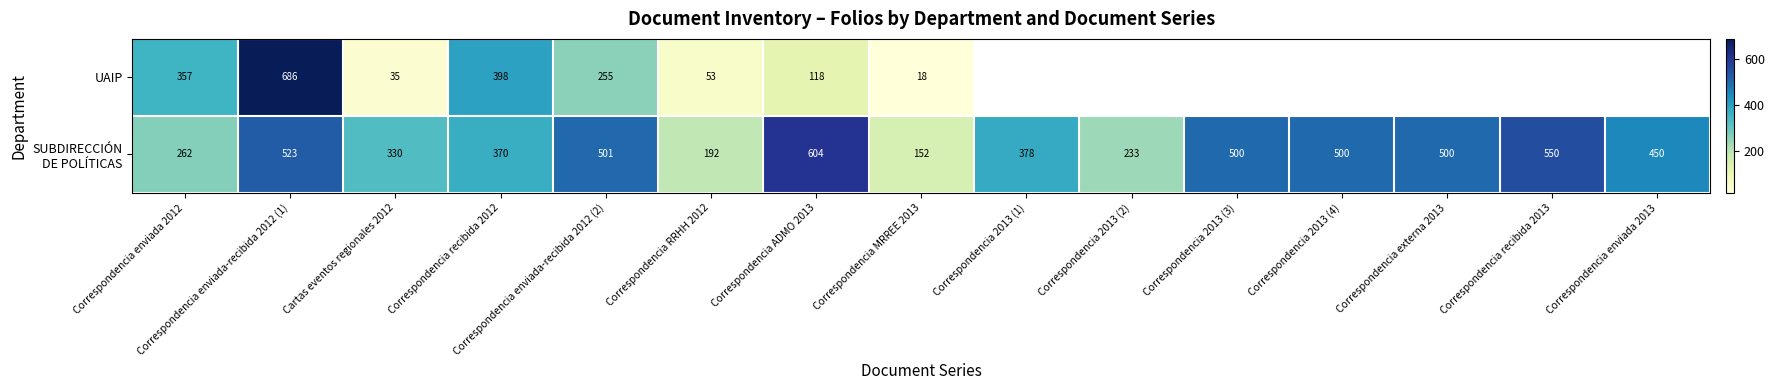

Which label corresponds to the smallest value in the chart?

Correspondencia MRREE 2013